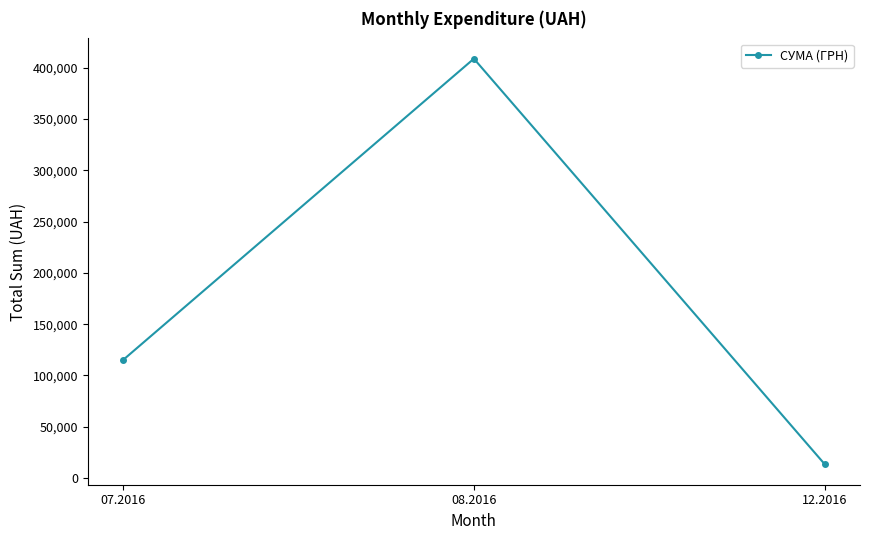

What is the change in value from 08.2016 to 12.2016?

-395267.1